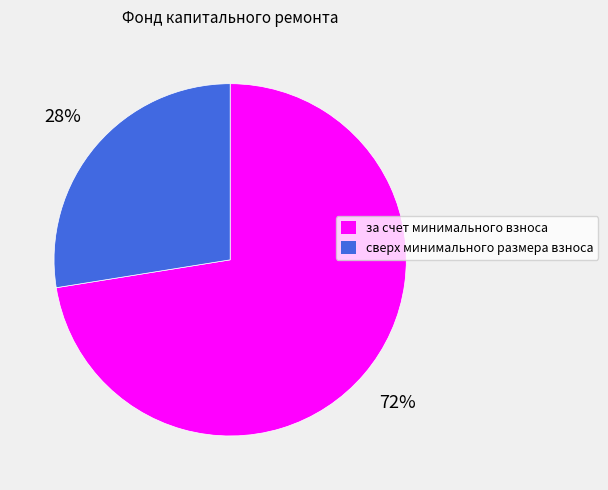

The за счет минимального взноса slice represents 72% of the pie. True or false?

True